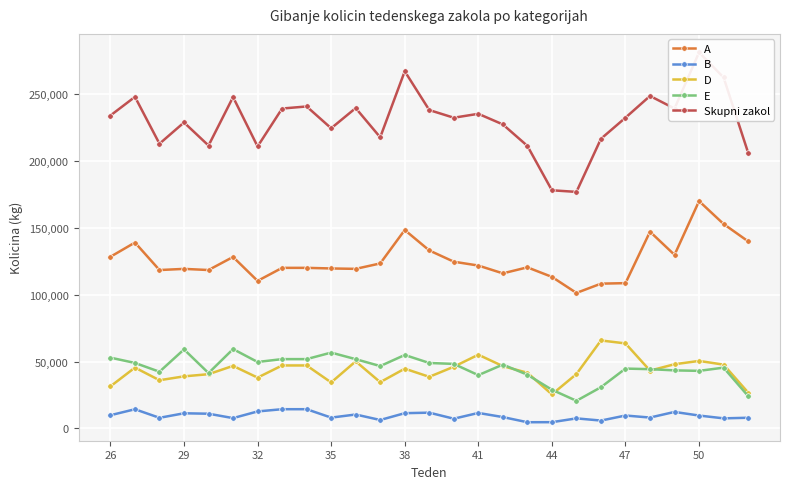

What is the maximum value for B?

14411